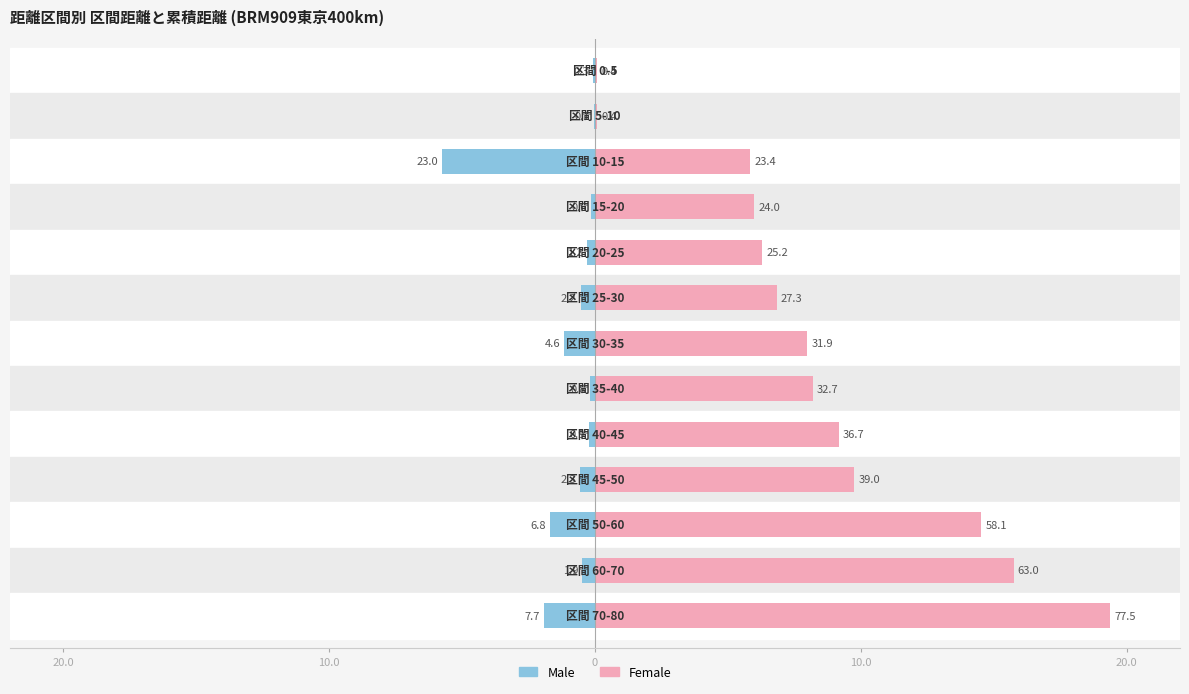

Where is Female nearest to the value 9?

8